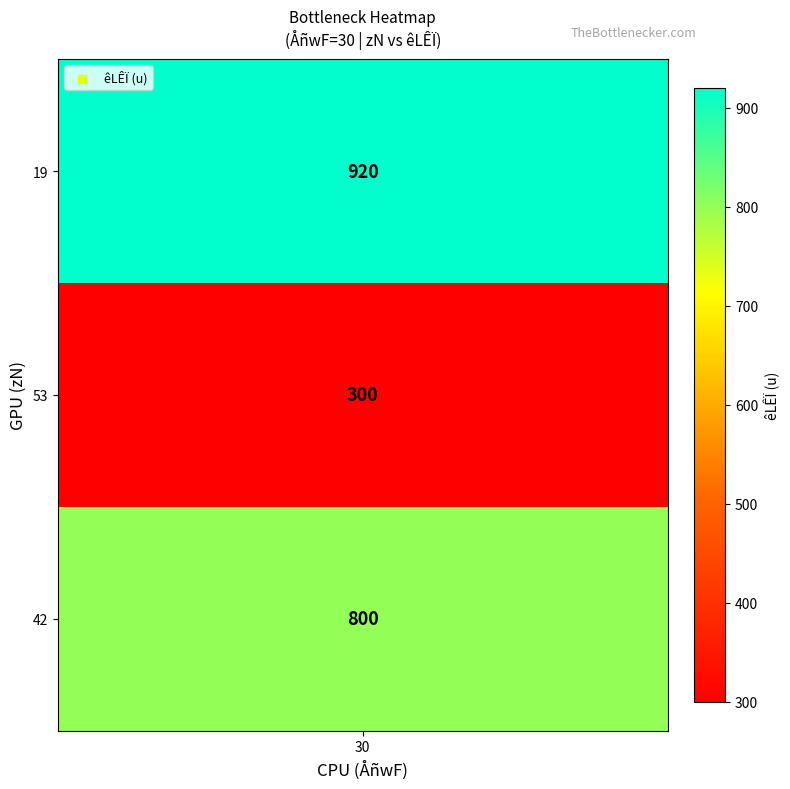

List the labels in order of value, largest first.

19, 42, 53